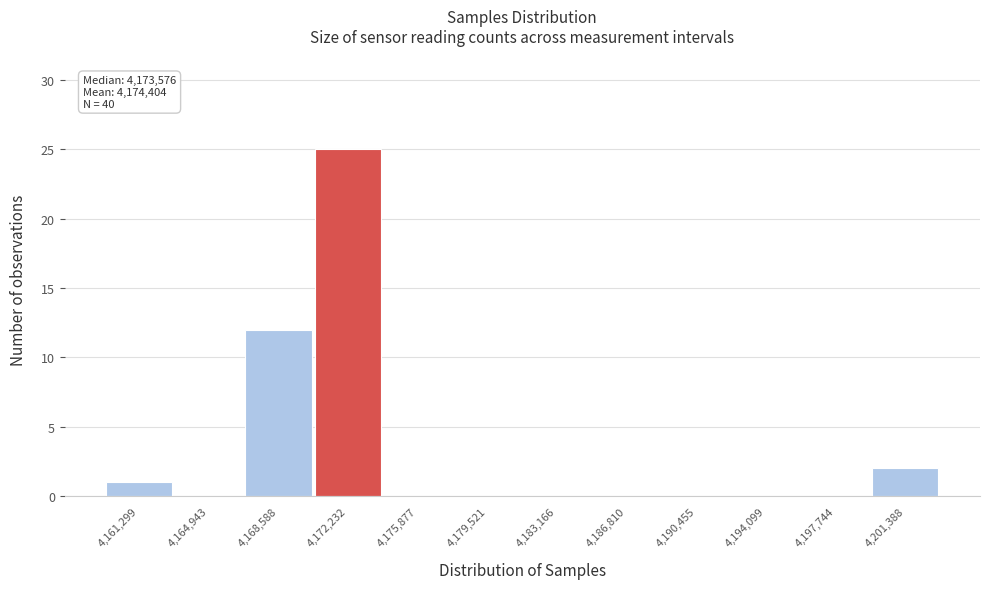

Reading right to left, list all the values displayed in this chart.

4,201,388=2	4,197,744=0	4,194,099=0	4,190,455=0	4,186,810=0	4,183,166=0	4,179,521=0	4,175,877=0	4,172,232=25	4,168,588=12	4,164,943=0	4,161,299=1